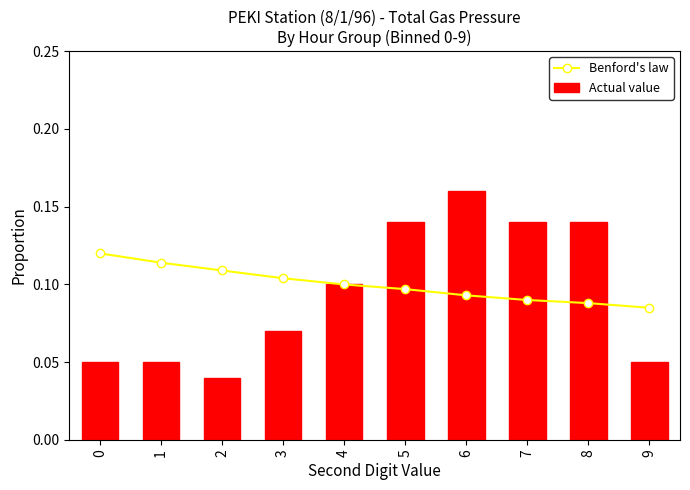

Where is Benford's law nearest to the value 0?

9